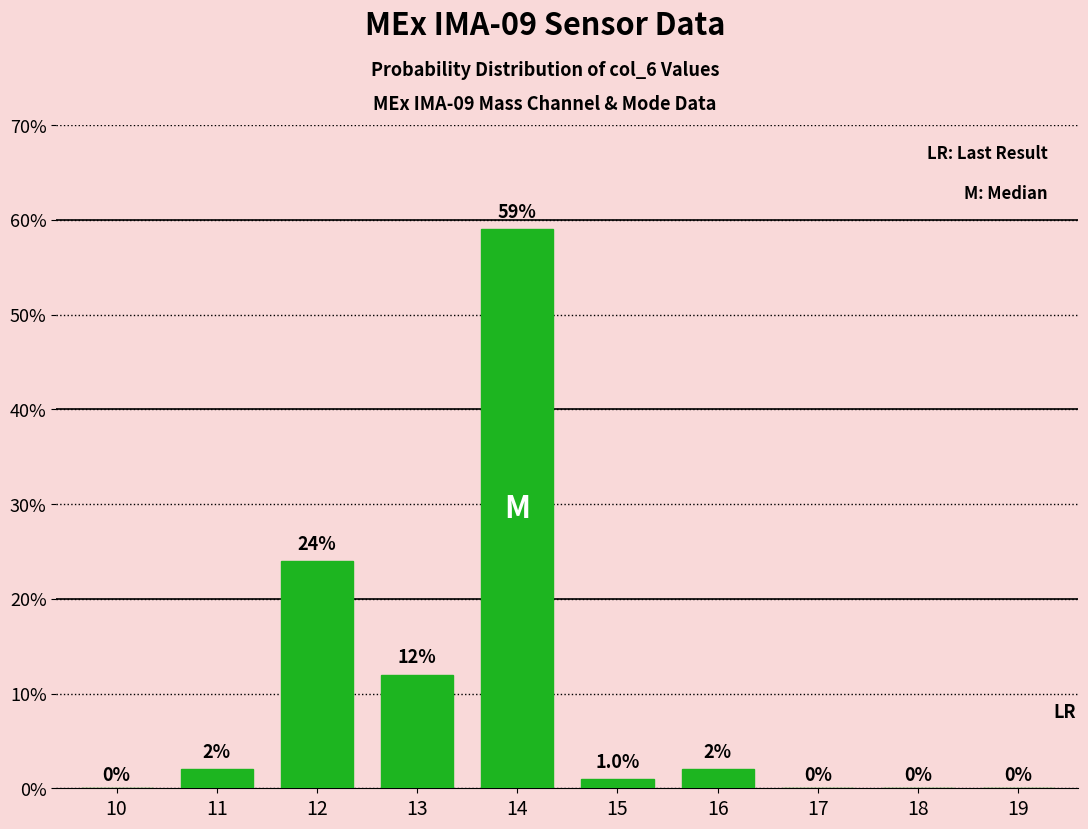

Reading right to left, list all the values displayed in this chart.

19=0	18=0	17=0	16=2	15=1	14=59	13=12	12=24	11=2	10=0